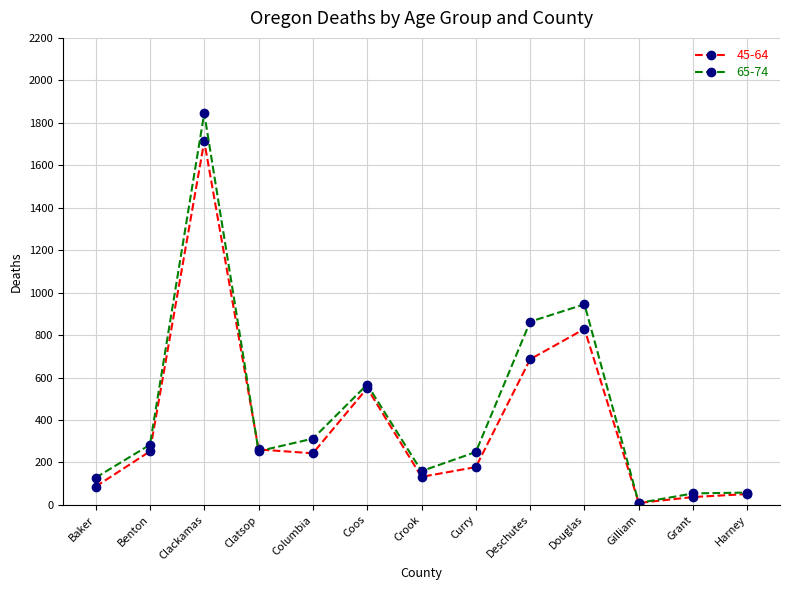

What is the minimum value shown in the chart?

9